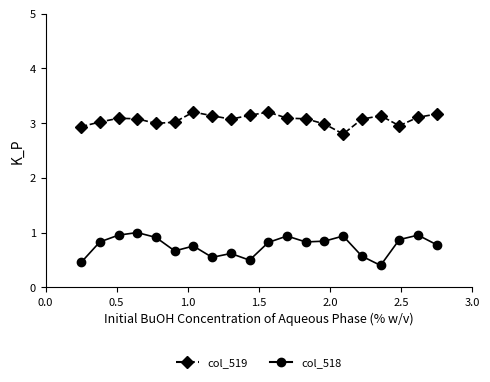

How many data points does each series have?

20